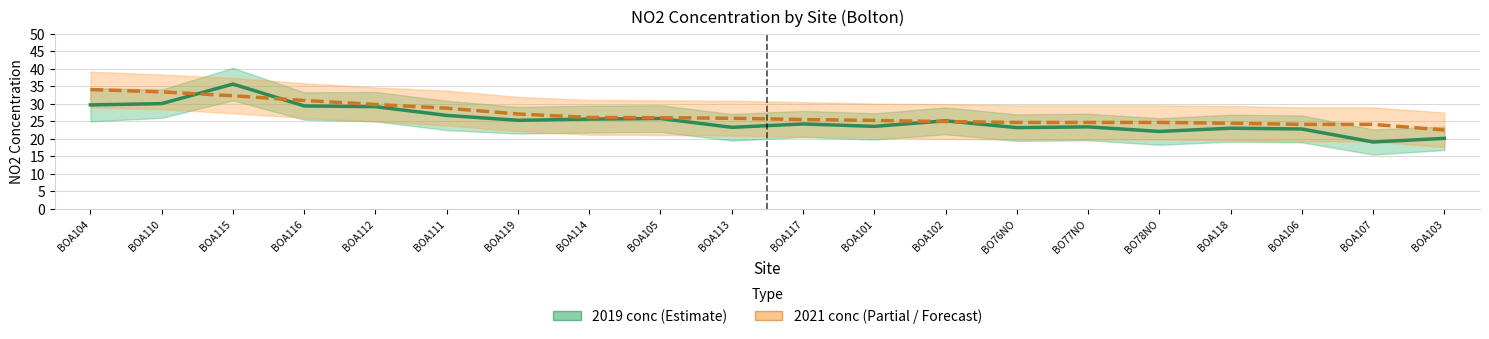

Reading right to left, what are all the values shown in this chart?

2019 conc: 20.1	19.1	22.8	23.0	22.1	23.4	23.2	25.2	23.6	24.3	23.3	25.8	25.6	25.3	26.7	29.2	29.4	35.7	30.1	29.7
2021 conc: 22.5	24.1	24.1	24.5	24.7	24.7	24.7	24.9	25.3	25.5	25.9	26.1	26.1	27.1	28.8	29.8	31.0	32.3	33.4	34.1